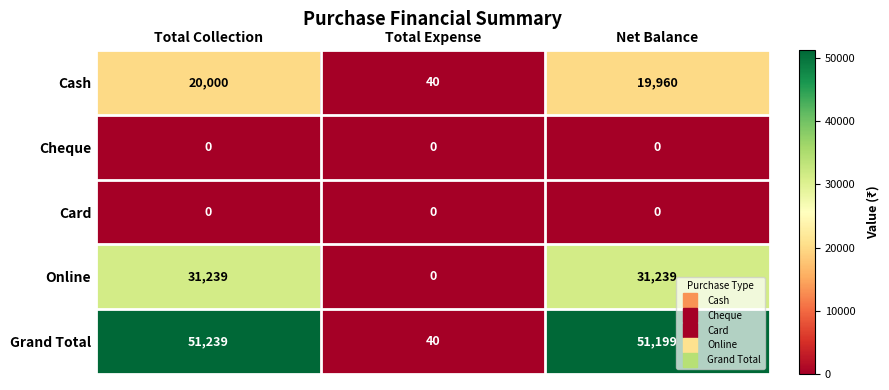

What is the spread (max minus min) of values at Total Collection?

51239